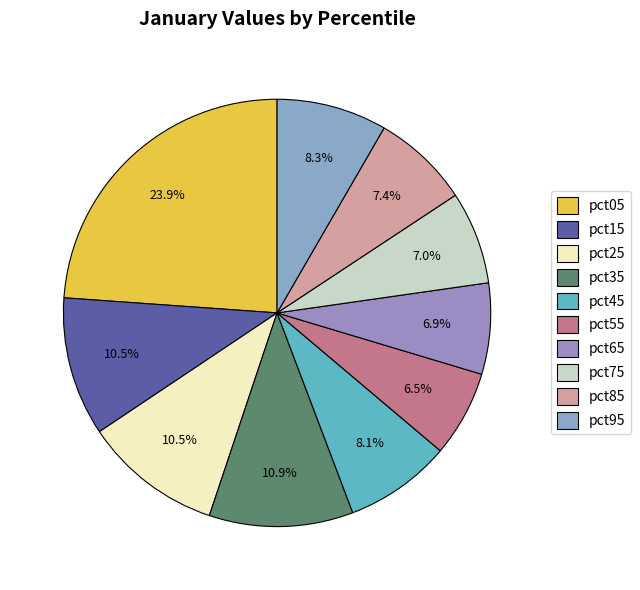

To the nearest percent, what is the combined percentage of pct75 and pct55?

14%